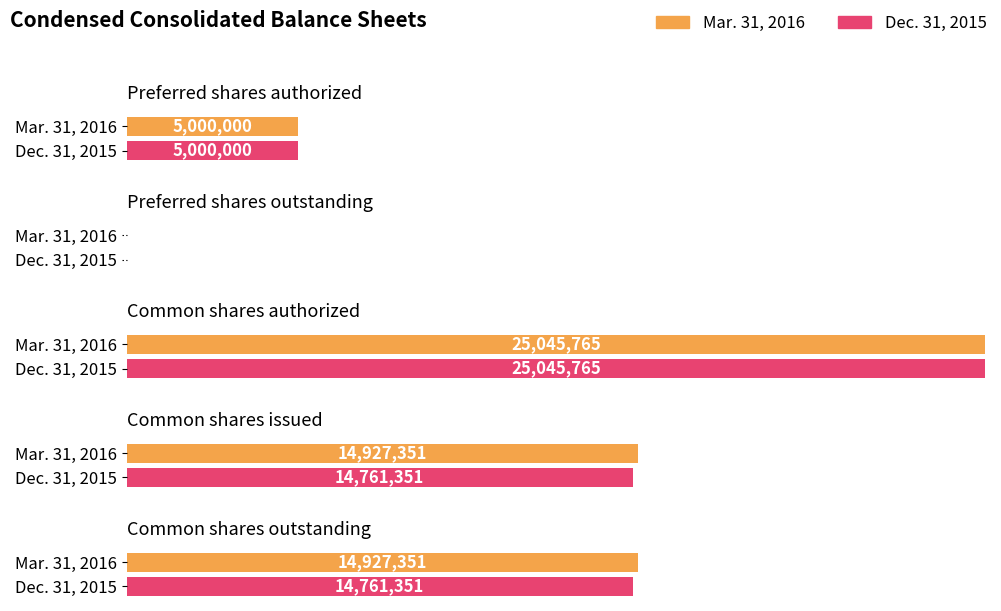

Rank the categories by Dec. 31, 2015 value from highest to lowest.

Common shares authorized, Common shares issued, Common shares outstanding, Preferred shares authorized, Preferred shares outstanding